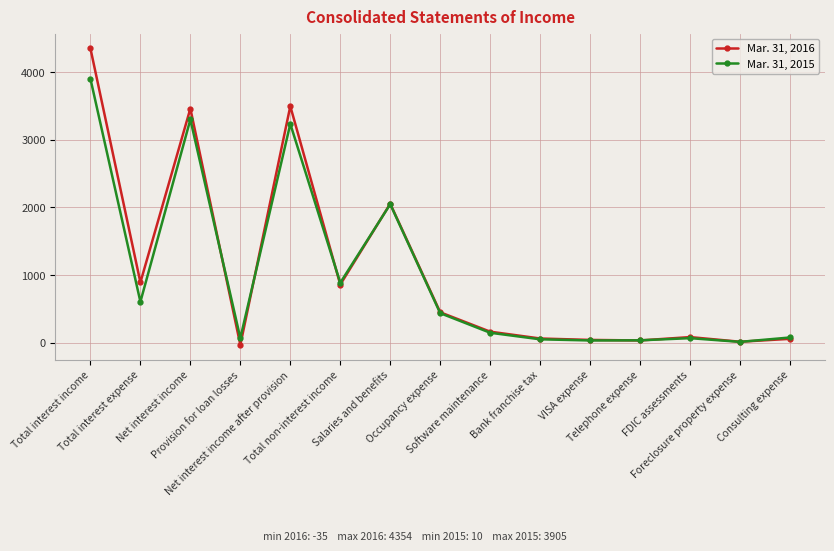

List the series in order of their overall mean, highest first.

Mar. 31, 2016, Mar. 31, 2015